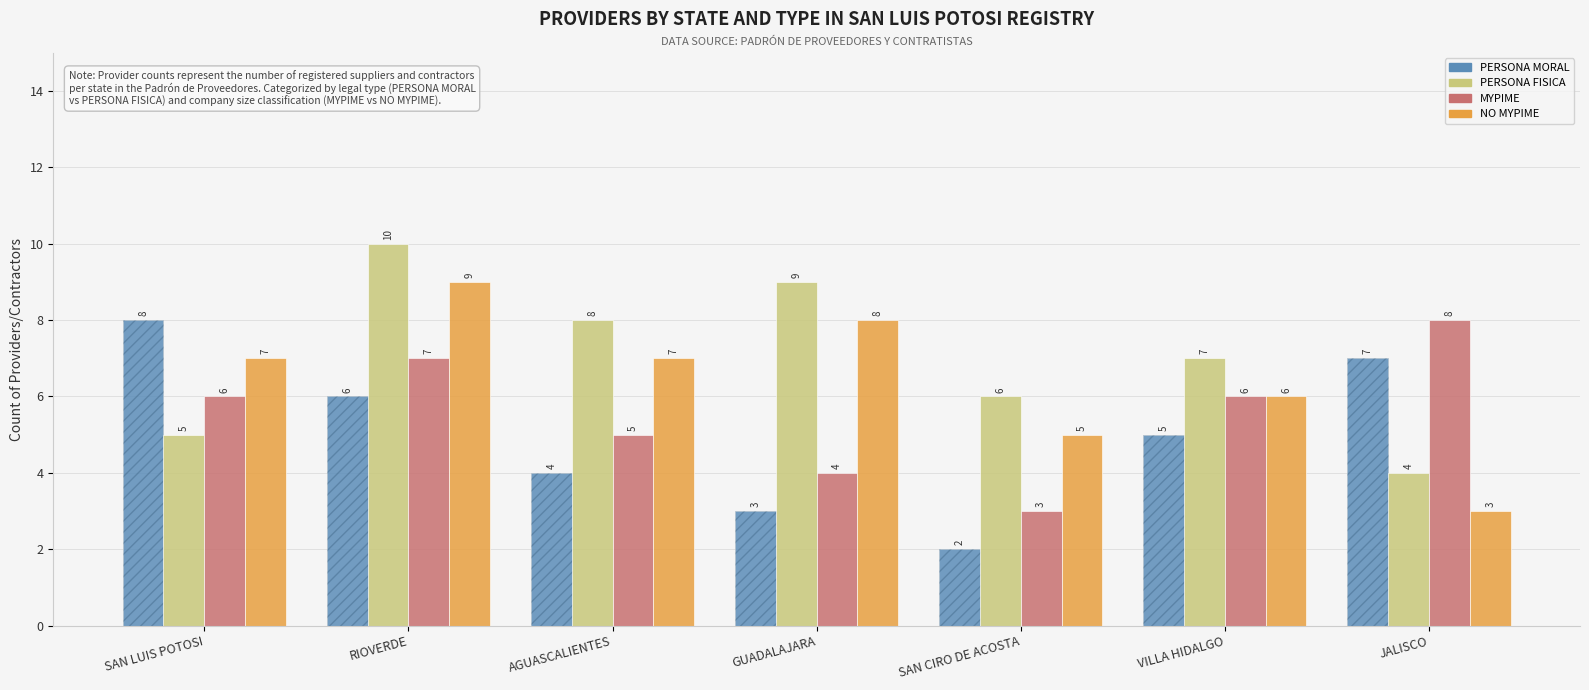

What is the value of the PERSONA MORAL bar at the 2nd from the left?

6